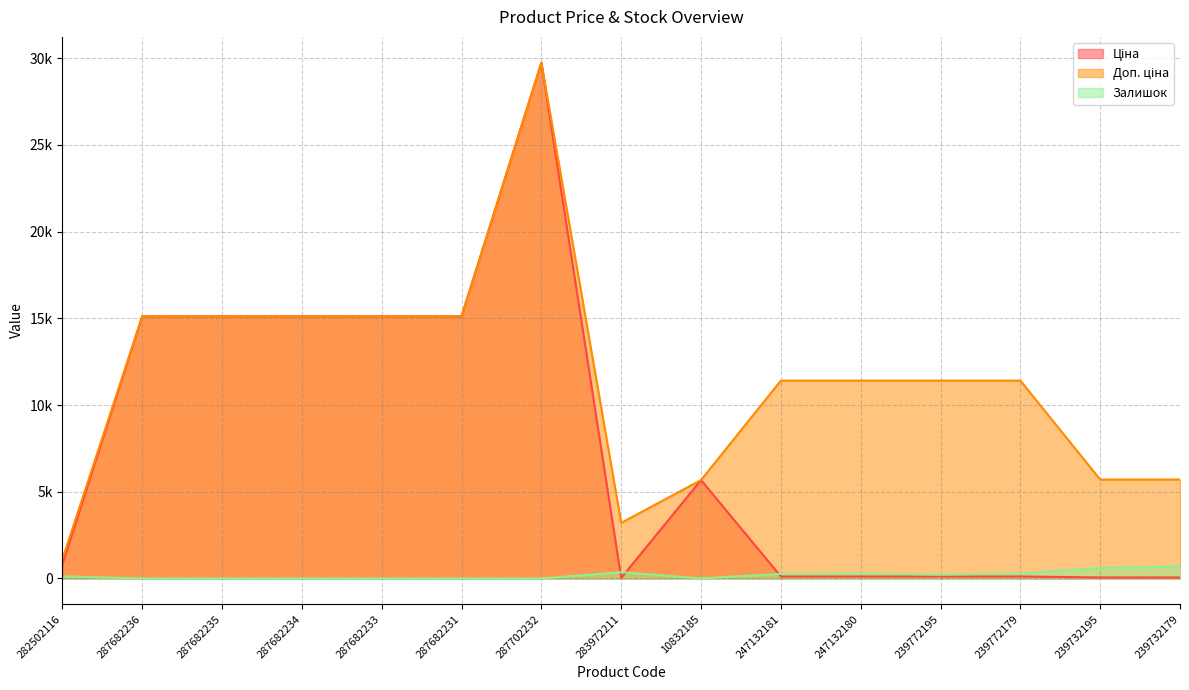

Where is Ціна nearest to the value 14889?

287682236